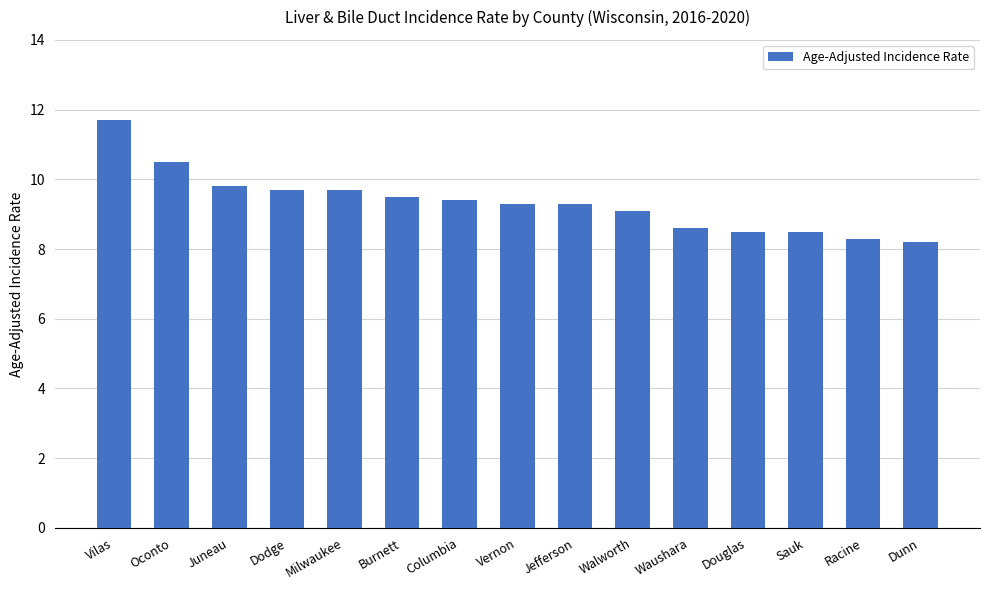

What is the change in value from Dodge to Vernon?

-0.4